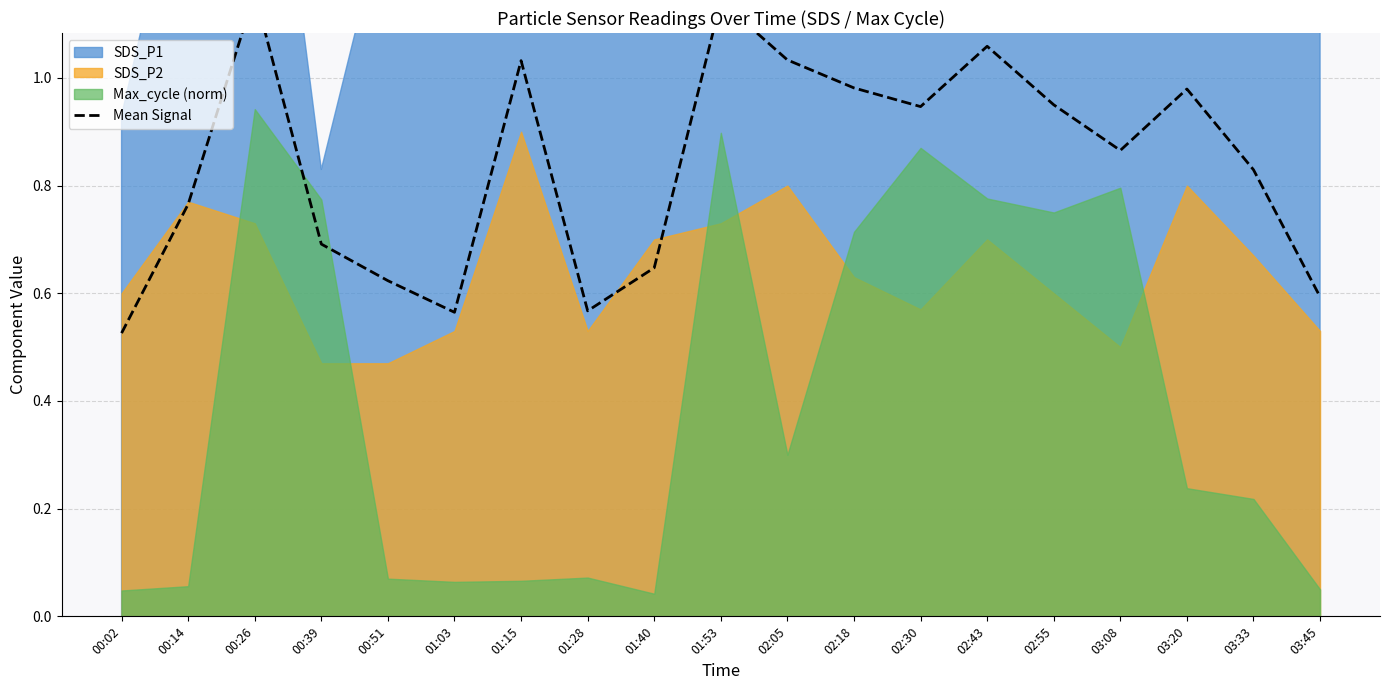

What is the greatest value displayed?

1.2